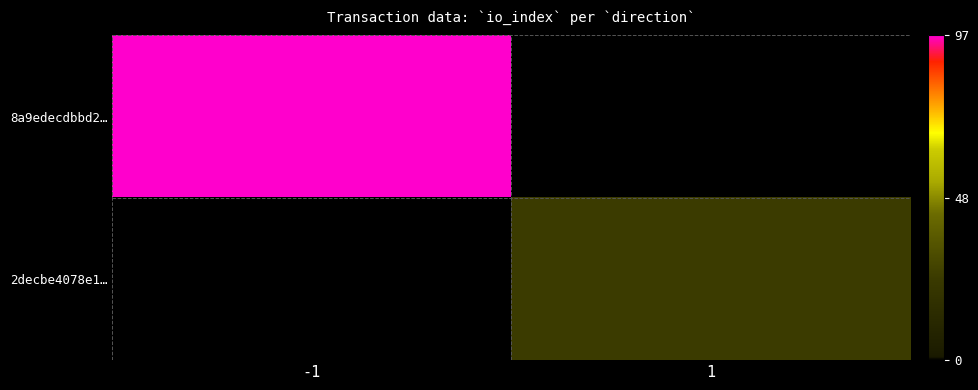

What is the total value across all series at 1?

25